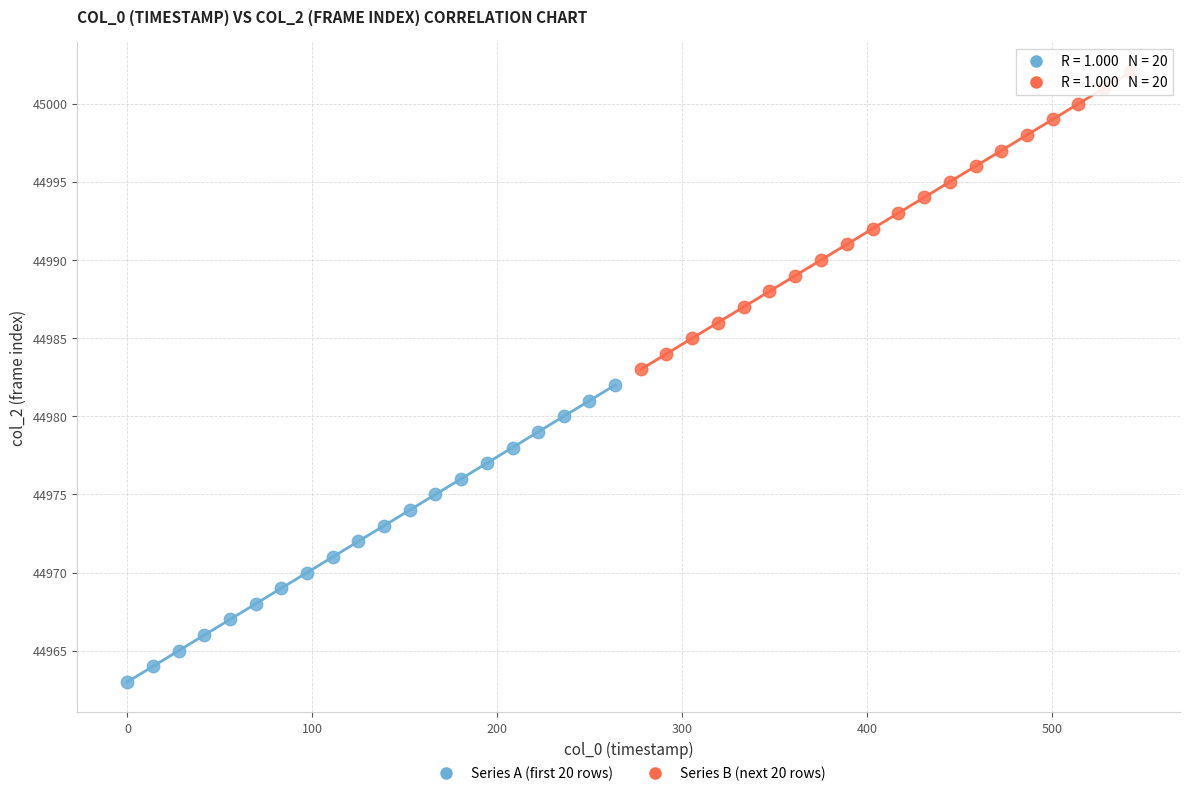

Which series reaches the minimum Y coordinate?

Series A (first 20 rows)